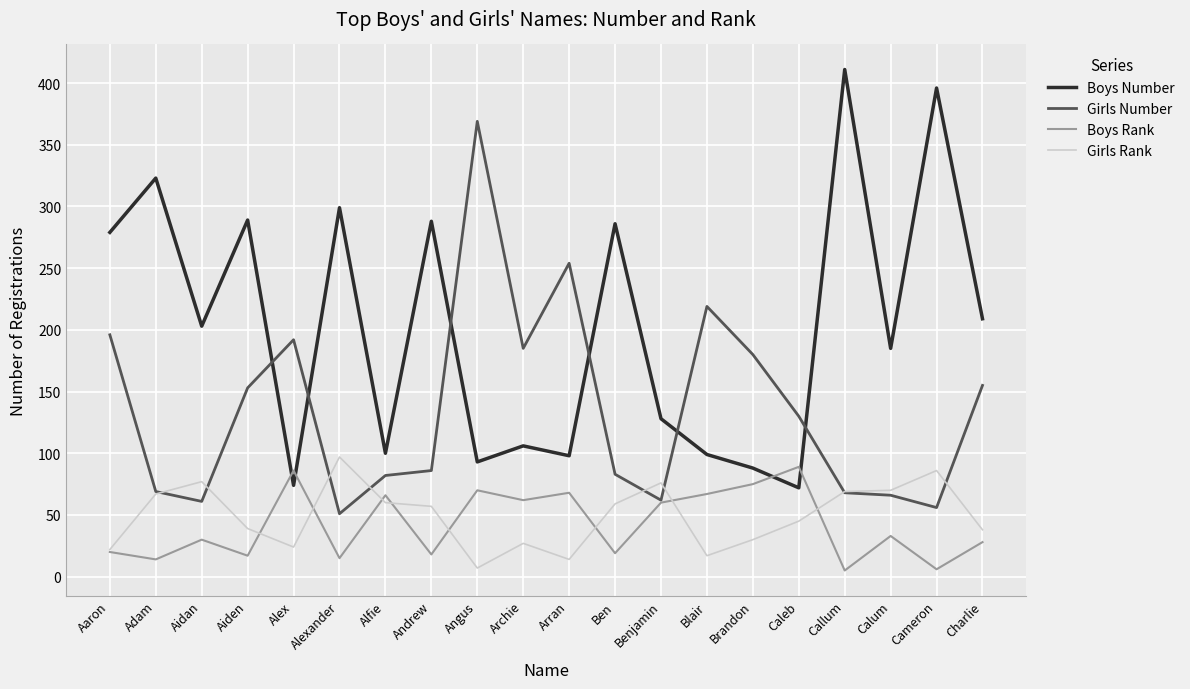

What is the difference between the Boys Rank values at Alexander and Benjamin?

45